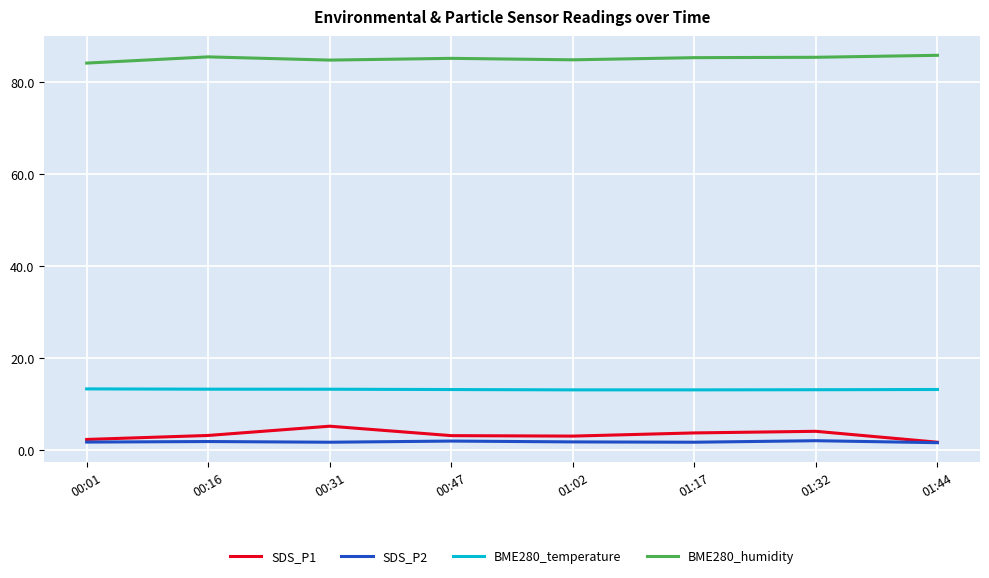

True or false: BME280_temperature has a value of 2.6 at 00:47.

False